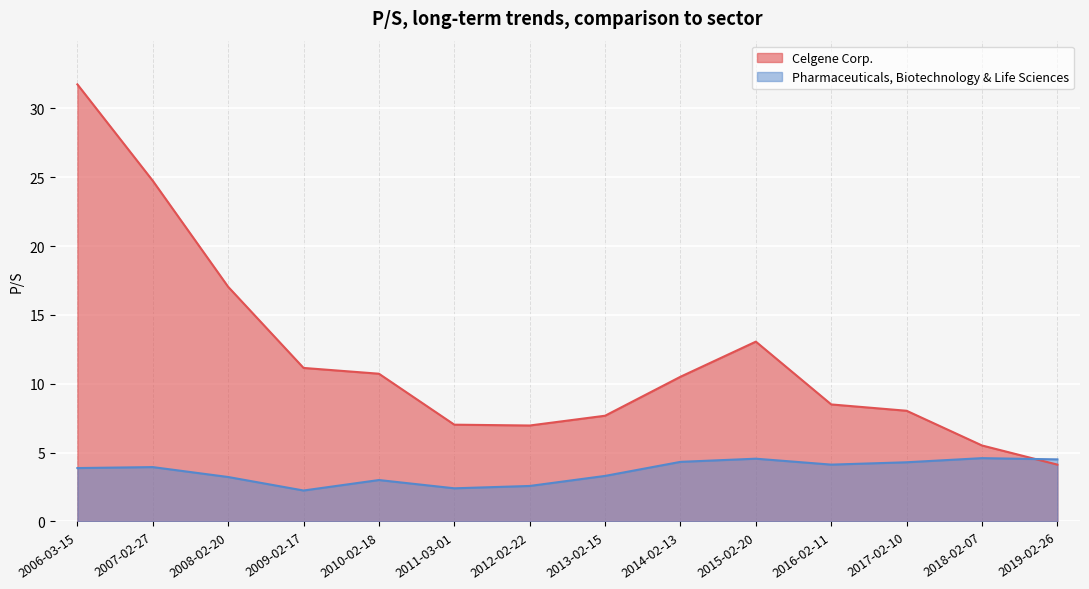

Which series has the largest total across all categories?

Celgene Corp.